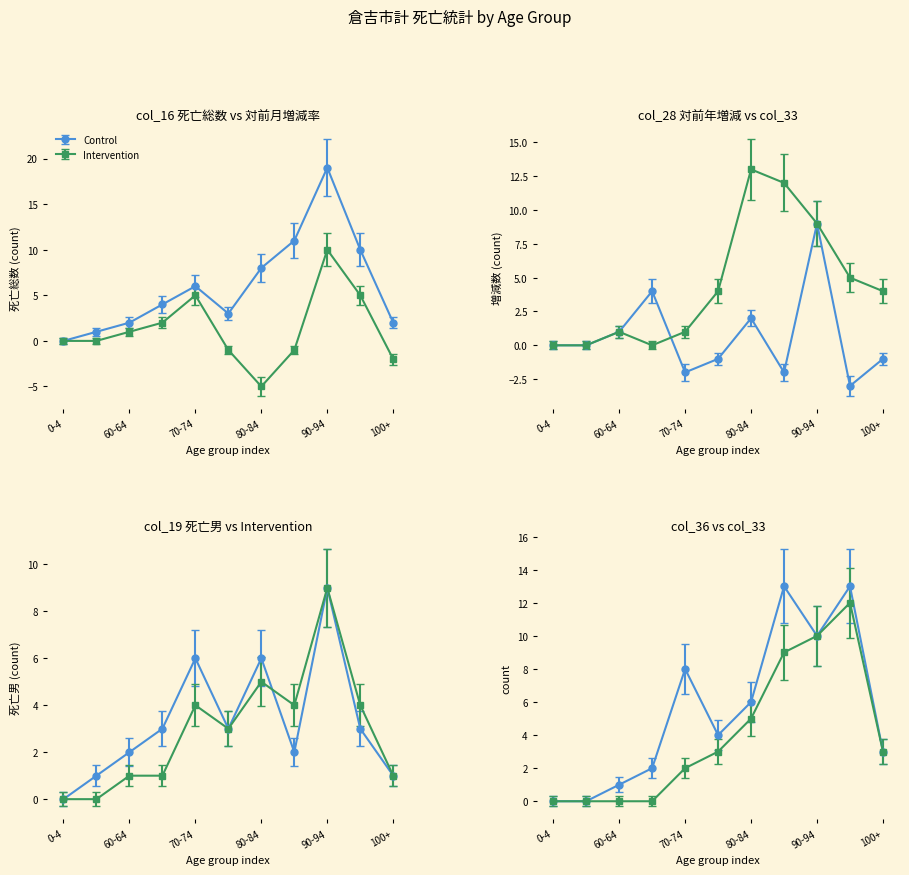

What is the lowest value of the col_28 (対前年同月増減数総数) series?

-3